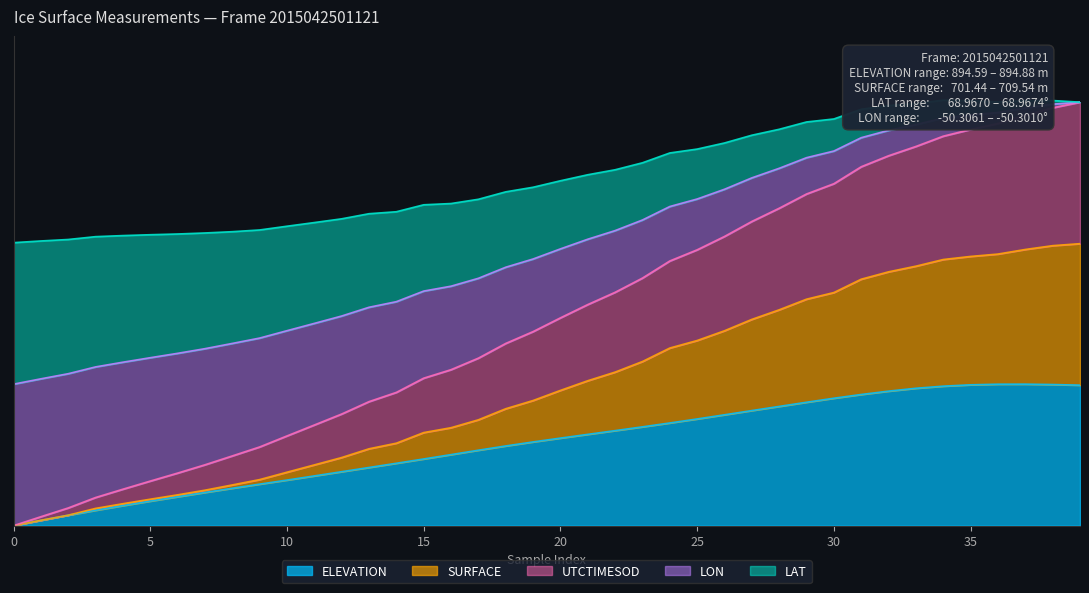

What is the difference between the highest and lowest values at 24?

0.3